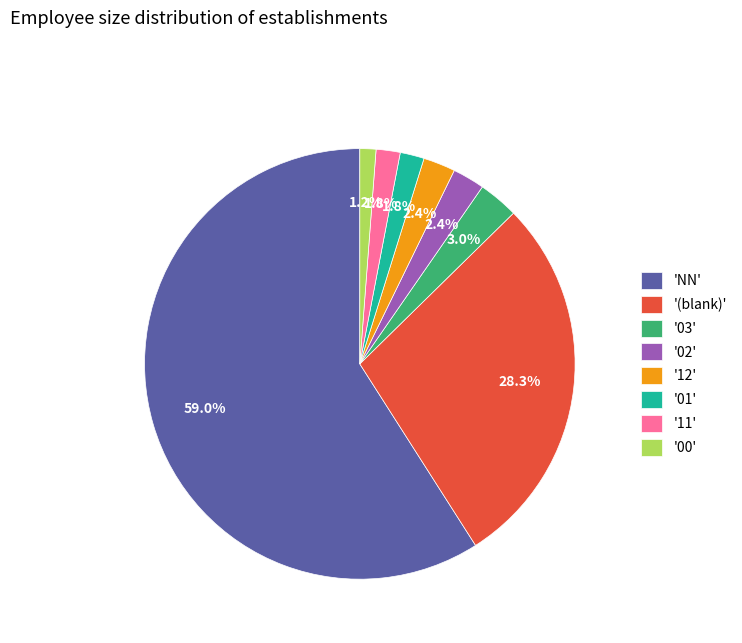

Approximately how many times larger is the value at '(blank)' compared to '03'?

9.4